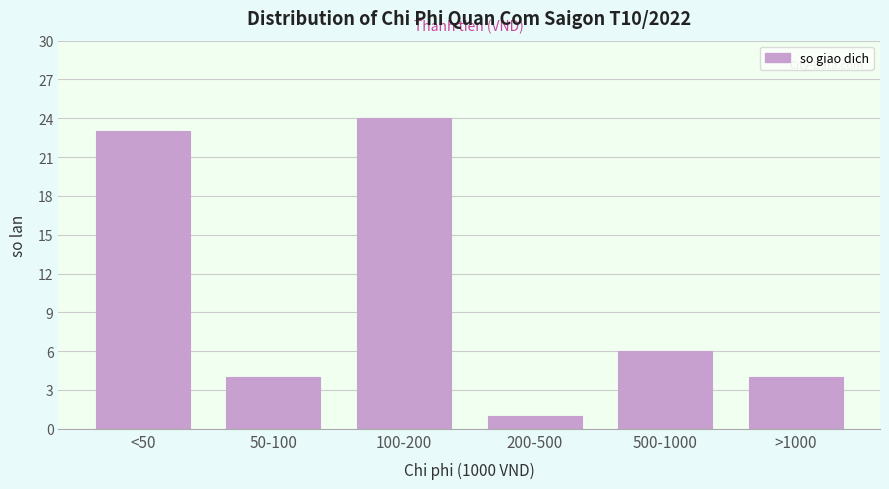

Reading left to right, extract all data points from this chart.

<50=23	50-100=4	100-200=24	200-500=1	500-1000=6	>1000=4